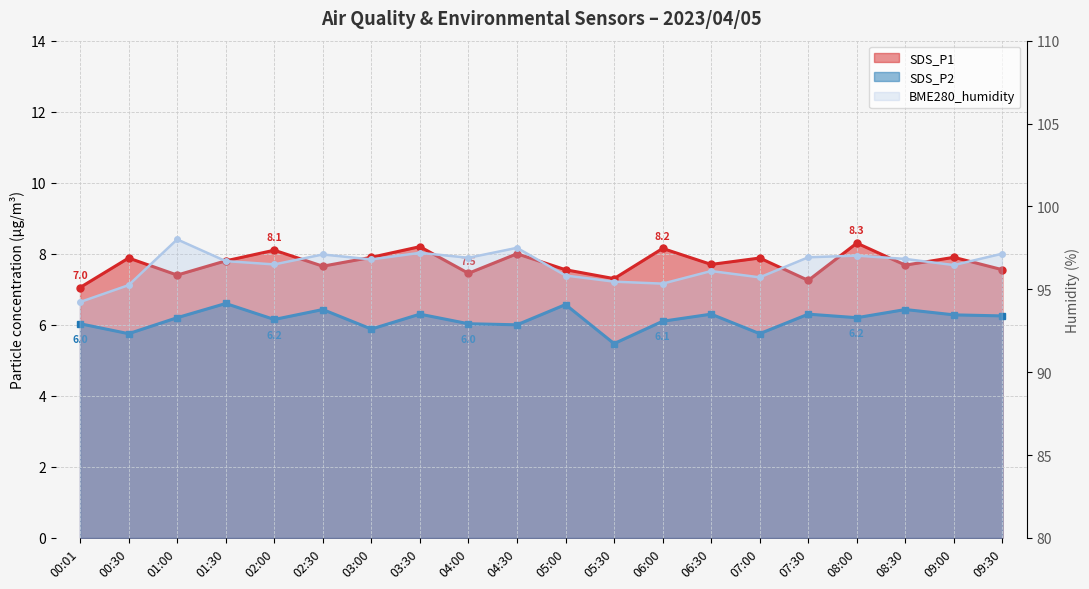

Reading left to right, what are all the values shown in this chart?

SDS_P1: 00:01=7.0	00:30=7.9	01:00=7.4	01:30=7.8	02:00=8.1	02:30=7.7	03:00=7.9	03:30=8.2	04:00=7.5	04:30=8.0	05:00=7.5	05:30=7.3	06:00=8.2	06:30=7.7	07:00=7.9	07:30=7.2	08:00=8.3	08:30=7.7	09:00=7.9	09:30=7.5
SDS_P2: 00:01=6.0	00:30=5.8	01:00=6.2	01:30=6.6	02:00=6.2	02:30=6.4	03:00=5.9	03:30=6.3	04:00=6.0	04:30=6.0	05:00=6.6	05:30=5.5	06:00=6.1	06:30=6.3	07:00=5.8	07:30=6.3	08:00=6.2	08:30=6.4	09:00=6.3	09:30=6.2
BME280_humidity: 00:01=94.2	00:30=95.2	01:00=98.0	01:30=96.7	02:00=96.5	02:30=97.1	03:00=96.8	03:30=97.2	04:00=96.9	04:30=97.5	05:00=95.8	05:30=95.5	06:00=95.3	06:30=96.1	07:00=95.7	07:30=96.9	08:00=97.0	08:30=96.8	09:00=96.5	09:30=97.2